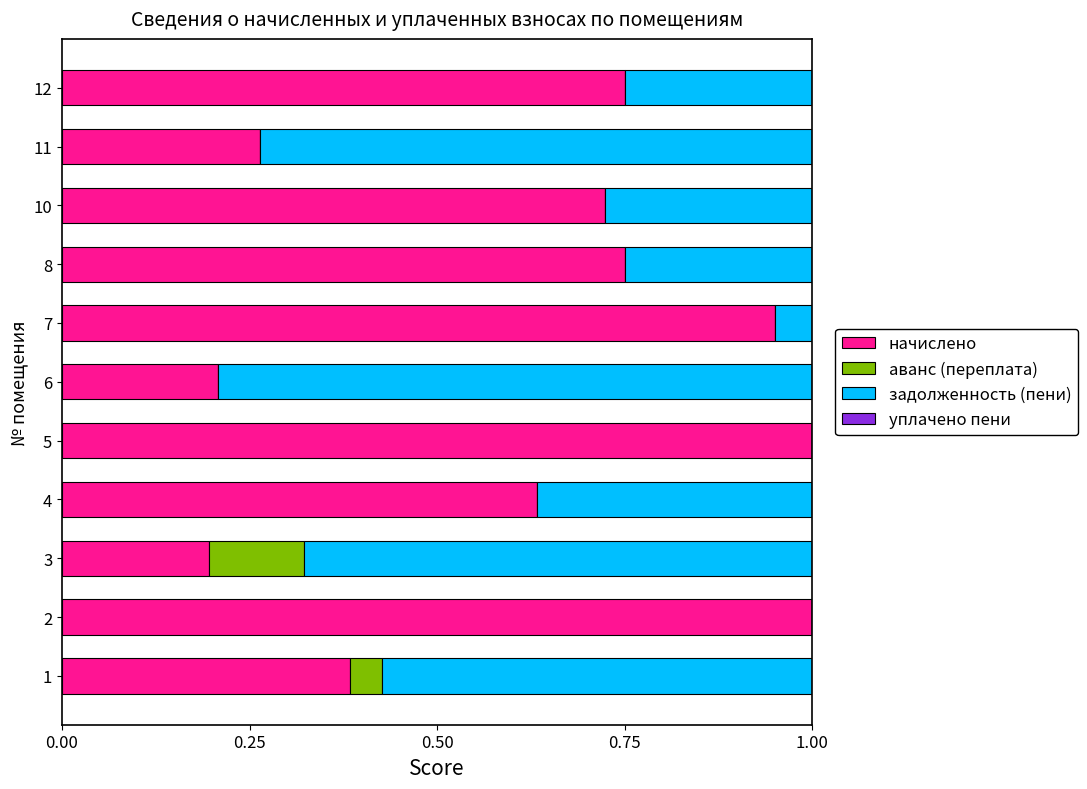

What is the sum of the начислено values at 3 and 7?

1.1